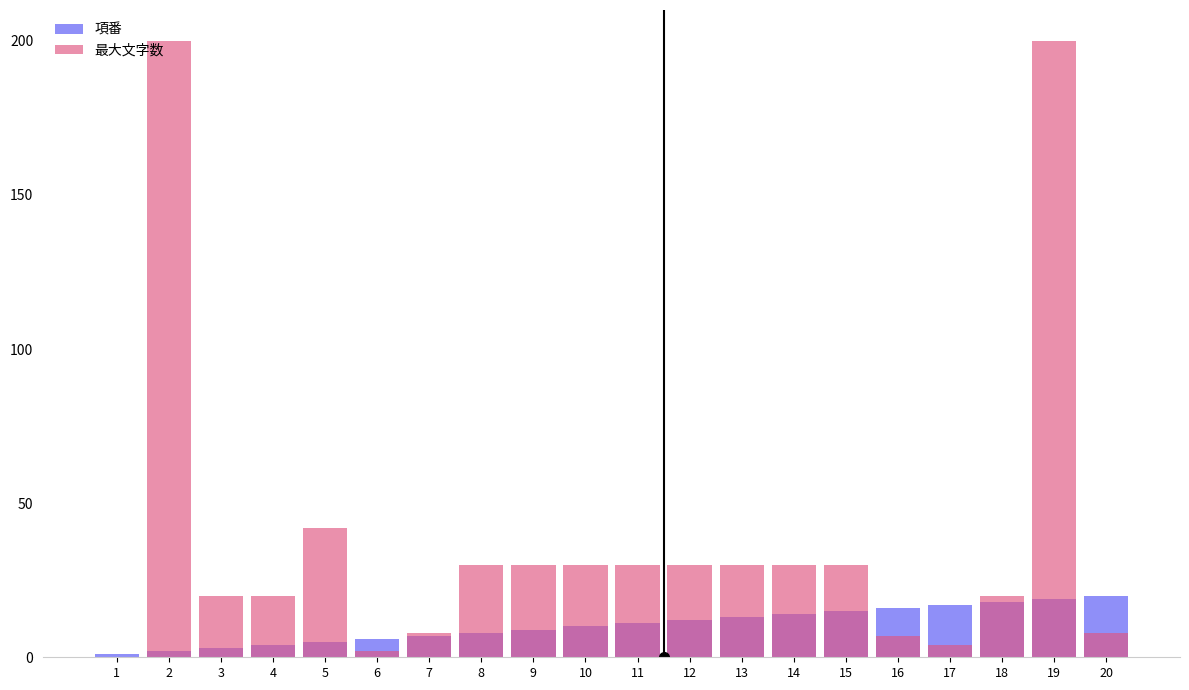

How many distinct data groups are displayed?

2